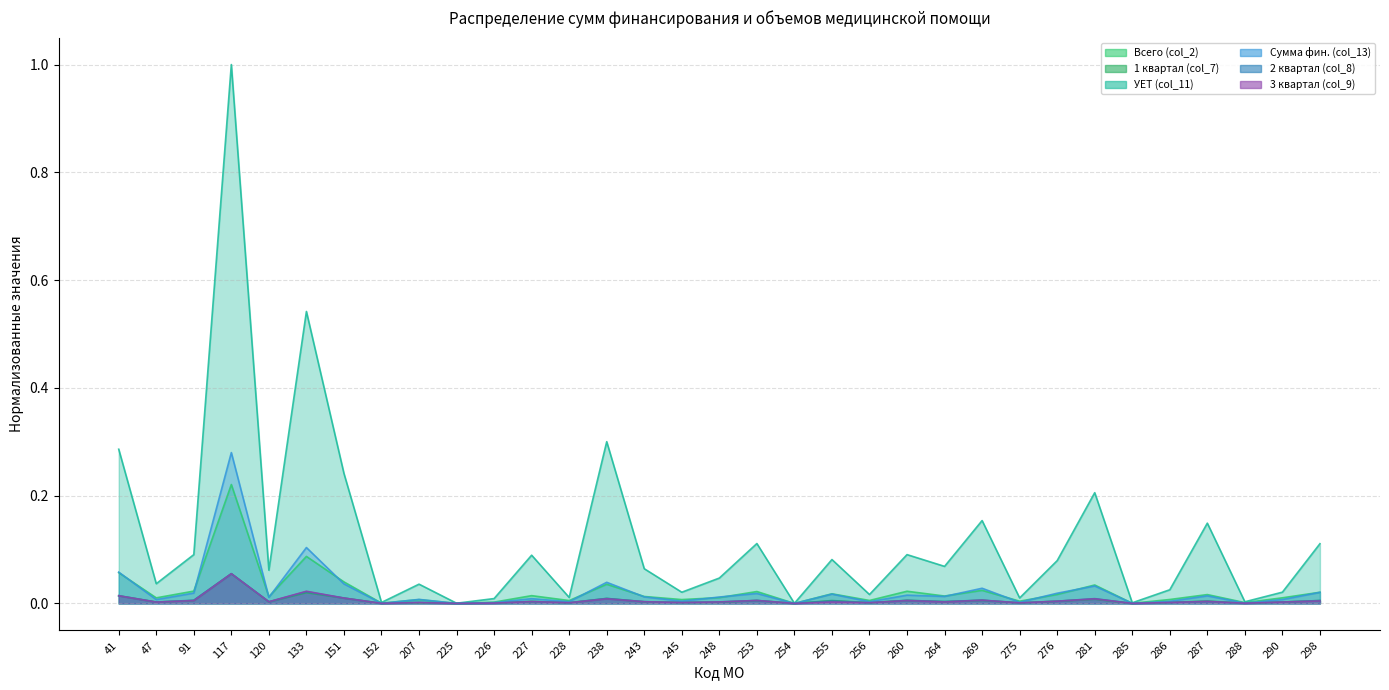

What is the total value across all series at 269?

0.2